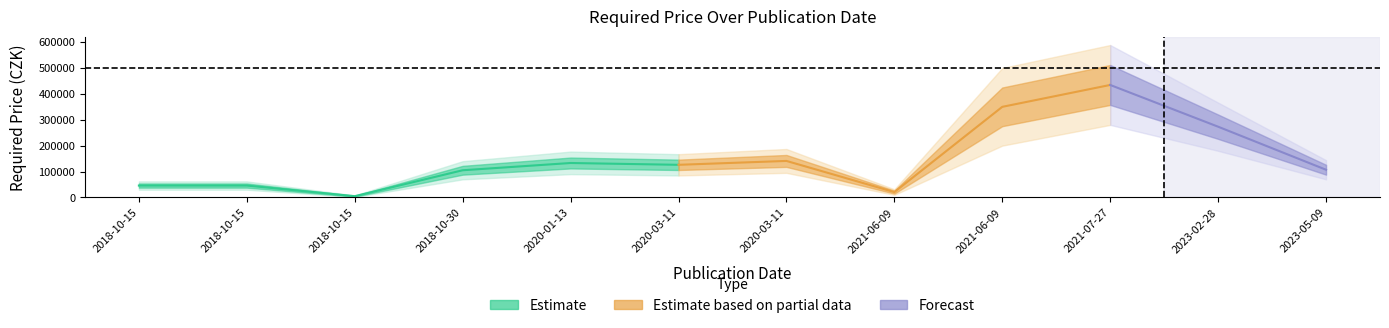

Where is the first local minimum?

2018-10-15